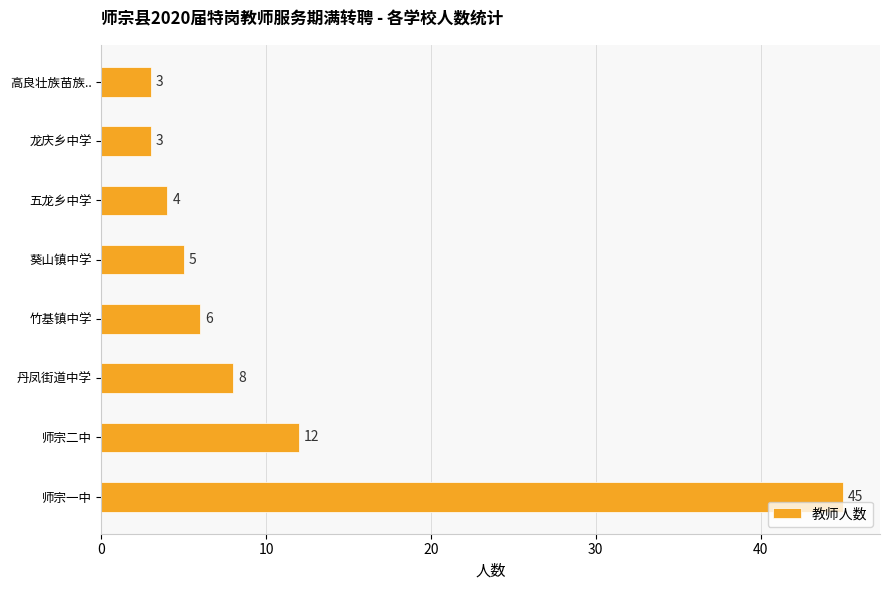

The value at 师宗一中 is 71. True or false?

False